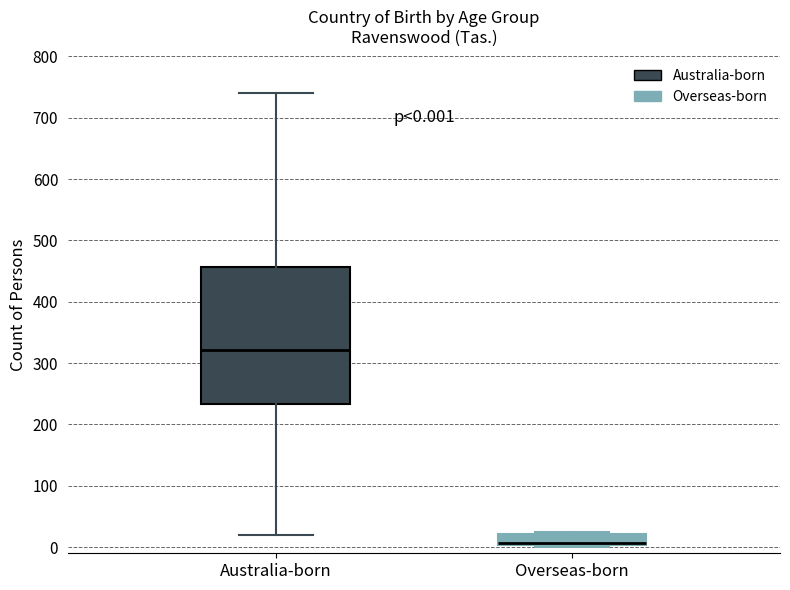

Which box is the tallest, from its lower edge to its upper edge?

Australia-born